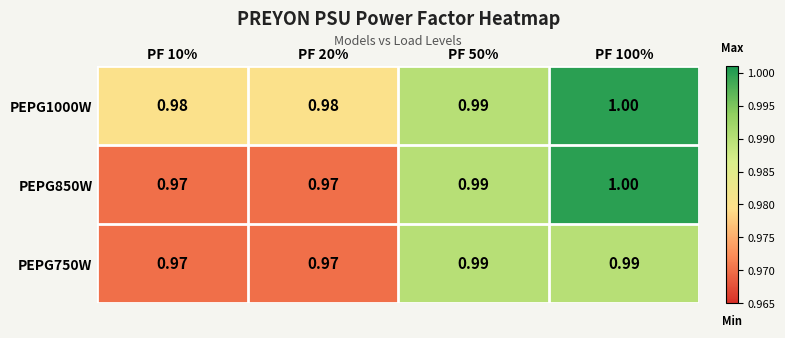

Which series has the largest total across all categories?

PEPG1000W